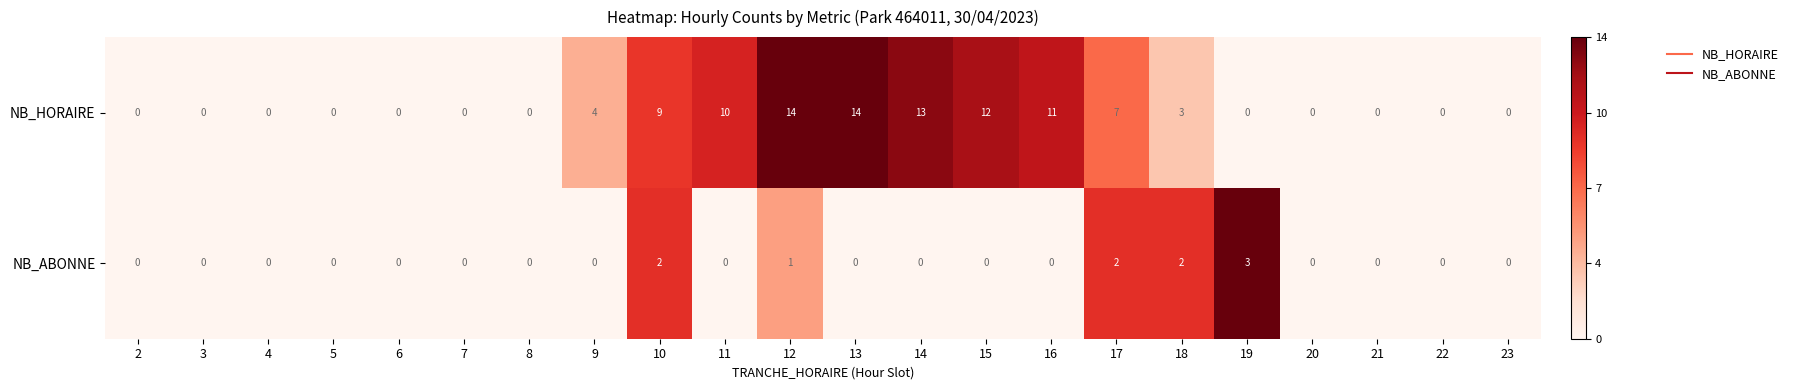

At which category is the sum across all series the highest?

12